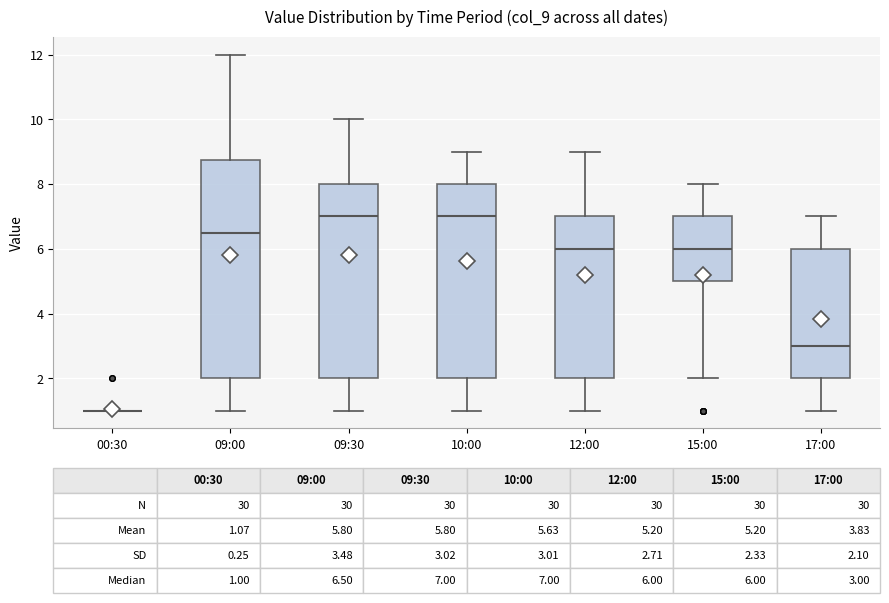

Comparing the boxes themselves (not the whiskers), which one is the tallest?

09:00